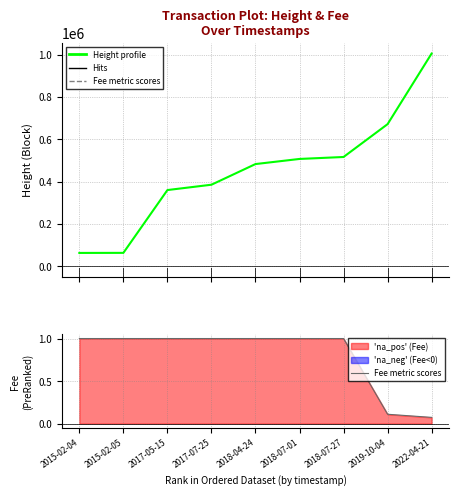

What is the minimum value for Fee metric scores?

0.1